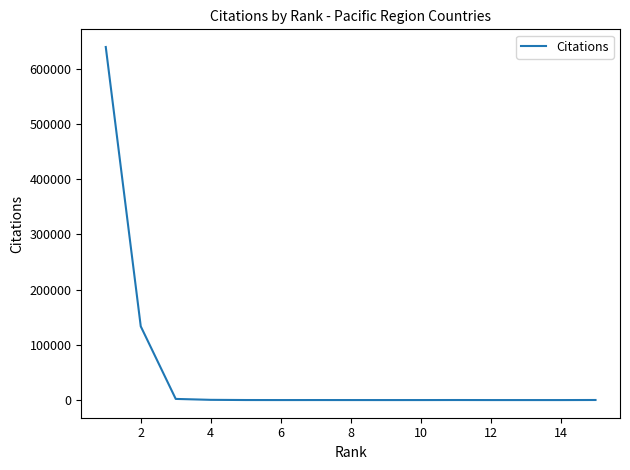

What is the difference between the maximum and minimum values?

639627